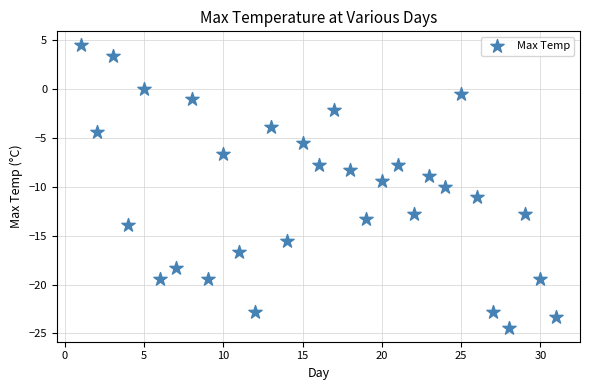

What is the range of Y values (max minus min)?

28.8